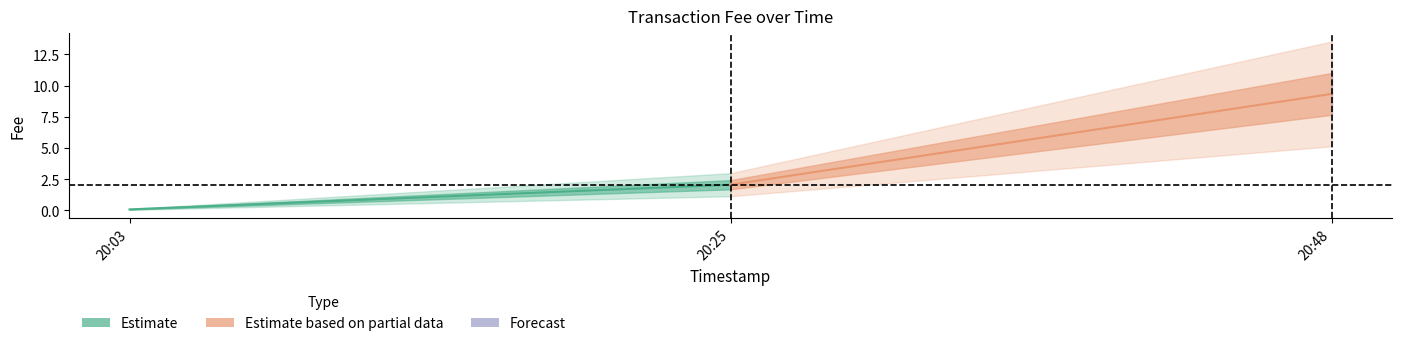

Rank the categories by value from highest to lowest.

2019-01-22 20:48:11, 2019-01-22 20:25:40, 2019-01-22 20:03:05